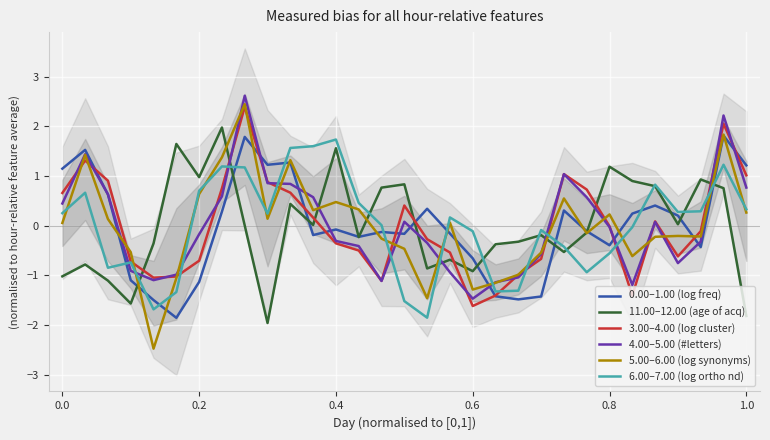

True or false: 11.00–12.00 (age of acq) has more than 2 points higher than both neighbors.

True